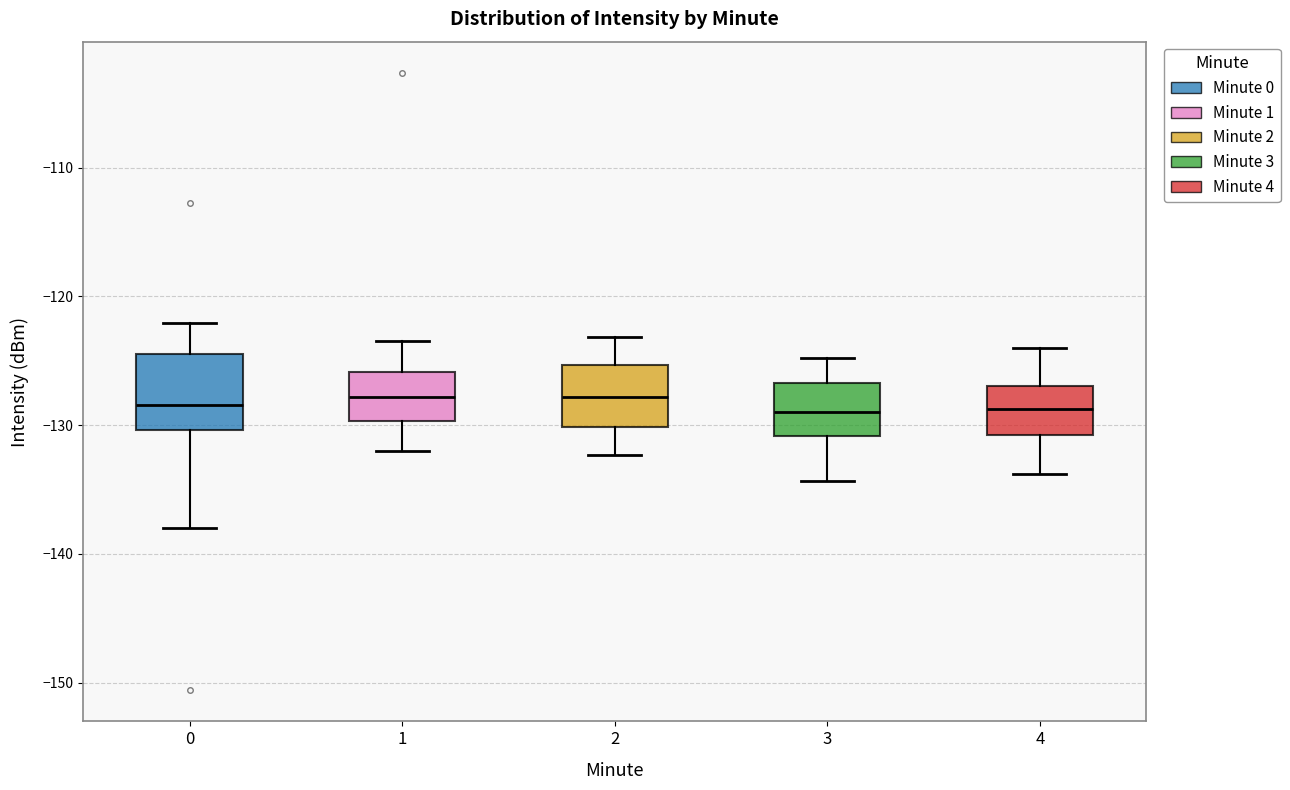

Reading left to right, read every box against the y-axis: the position of its median line, the range the box covers, and the ends of its whiskers. The values are not printed on the chart, so give them approximately, as read against the axis.

0: median -128, box -130 to -124, whiskers -138 to -122
1: median -128, box -130 to -126, whiskers -132 to -123
2: median -128, box -130 to -125, whiskers -132 to -123
3: median -129, box -131 to -127, whiskers -134 to -125
4: median -129, box -131 to -127, whiskers -134 to -124